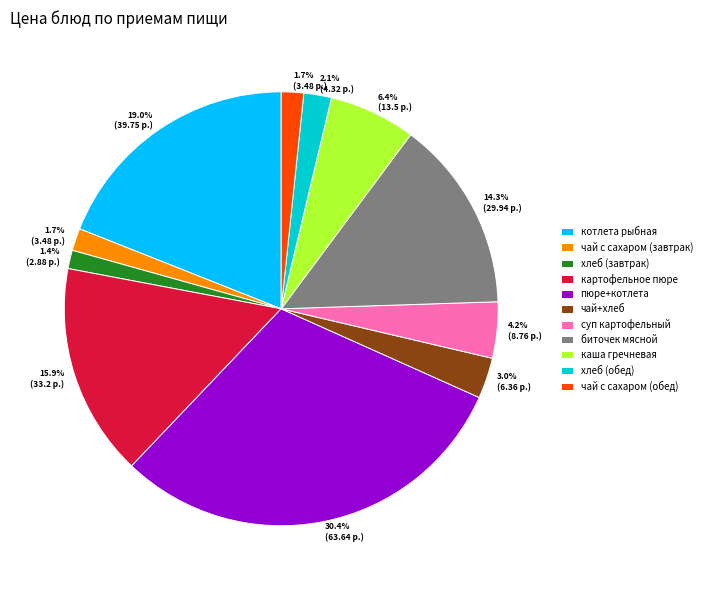

To the nearest percent, what percentage of the pie is чай с сахаром (завтрак)?

2%